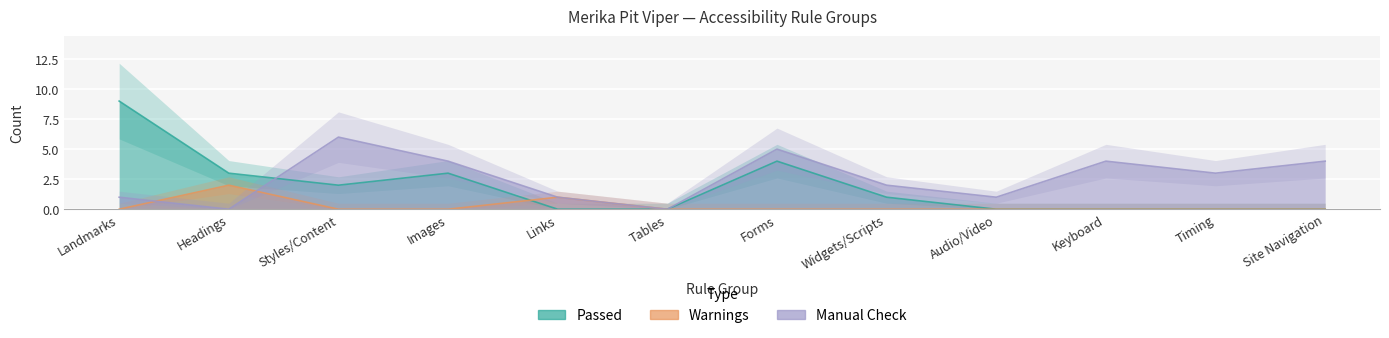

The Warnings series shows 2 at Headings. True or false?

True